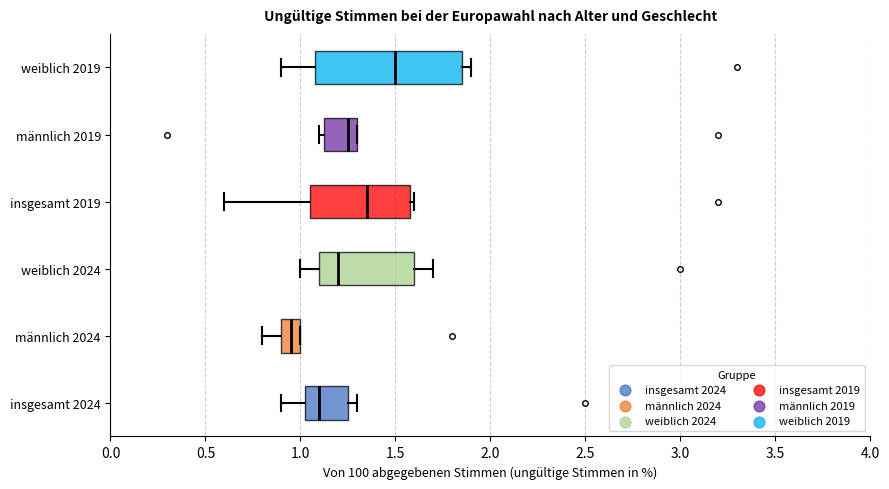

Reading bottom to top, read every box against the x-axis: the position of its median line, the range the box covers, and the ends of its whiskers. The values are not printed on the chart, so give them approximately, as read against the axis.

insgesamt 2024: median 1.10, box 1.05 to 1.25, whiskers 0.90 to 1.30
männlich 2024: median 0.95, box 0.90 to 1.00, whiskers 0.80 to 1.00
weiblich 2024: median 1.20, box 1.10 to 1.60, whiskers 1.00 to 1.70
insgesamt 2019: median 1.35, box 1.05 to 1.60, whiskers 0.60 to 1.60 (just right of the box's right edge)
männlich 2019: median 1.25, box 1.15 to 1.30, whiskers 1.10 to 1.30
weiblich 2019: median 1.50, box 1.10 to 1.85, whiskers 0.90 to 1.90